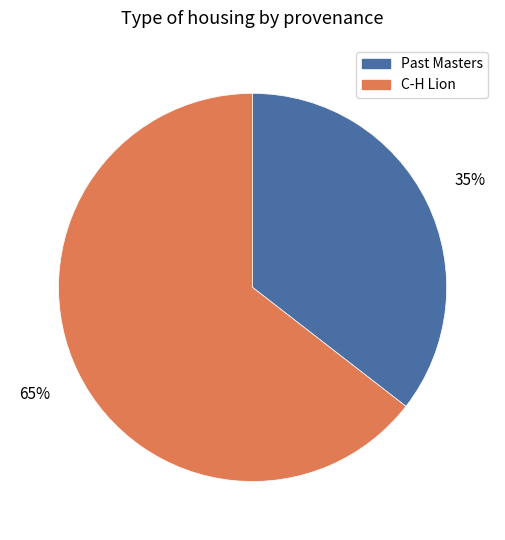

What is the largest slice in the pie chart?

C-H Lion